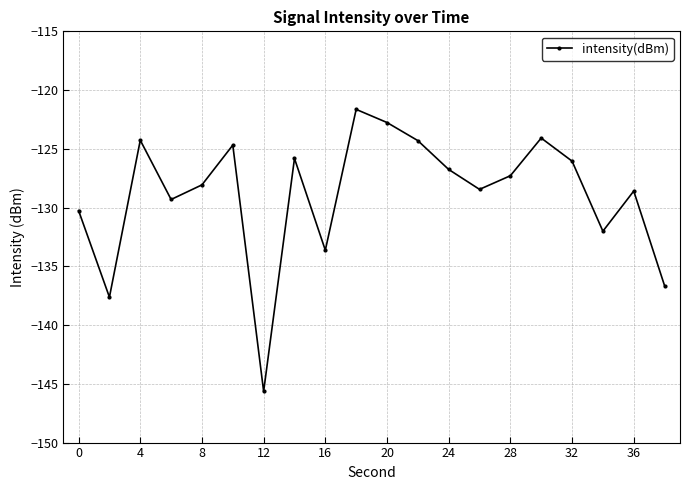

Count the number of data series in this chart.

1